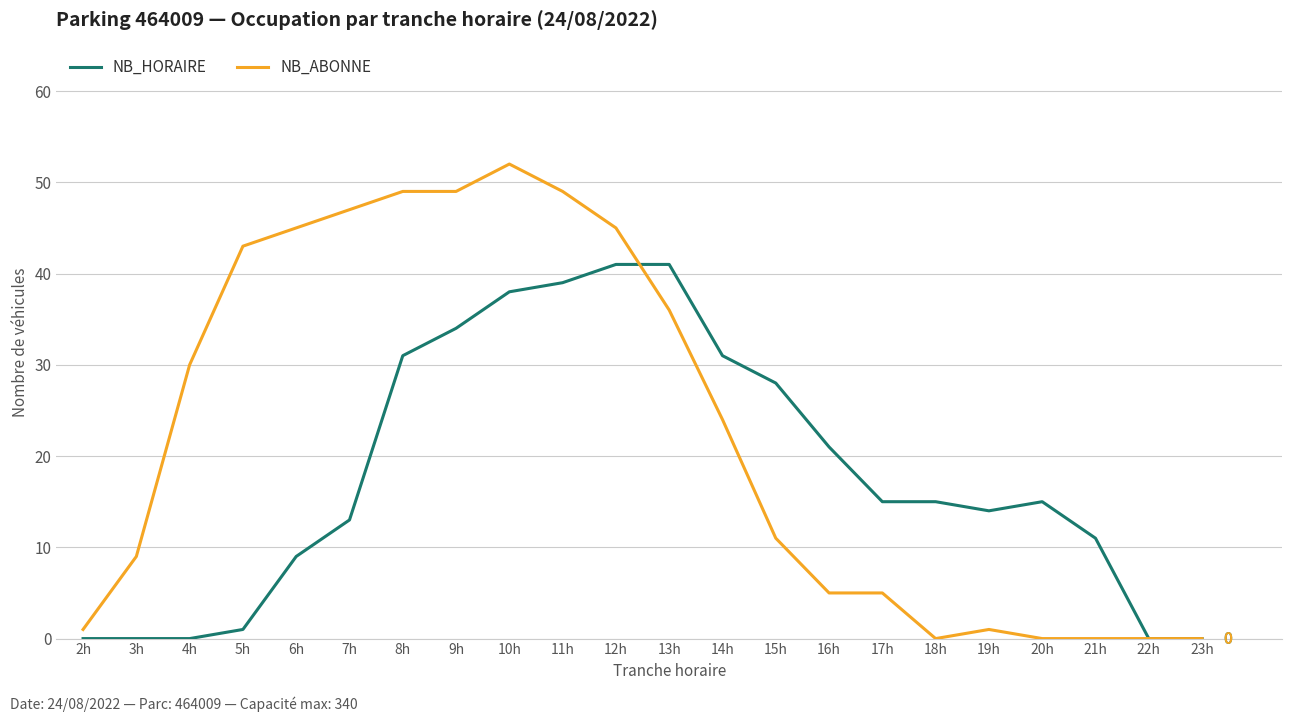

At 18h, list the series in order from smallest to largest.

NB_ABONNE, NB_HORAIRE